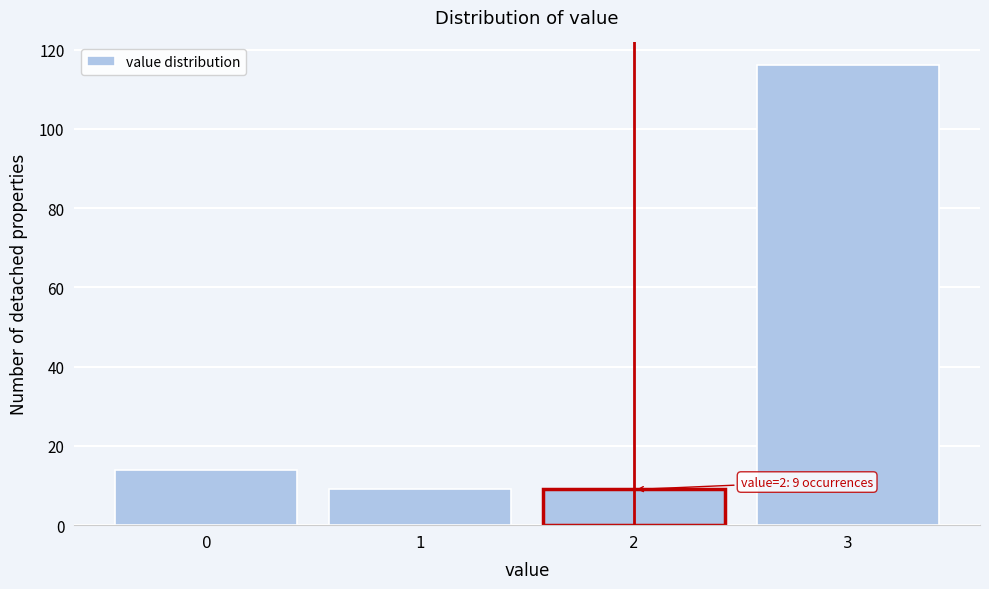

Which range on the x-axis has the tallest bar?

2.5 to 3.5